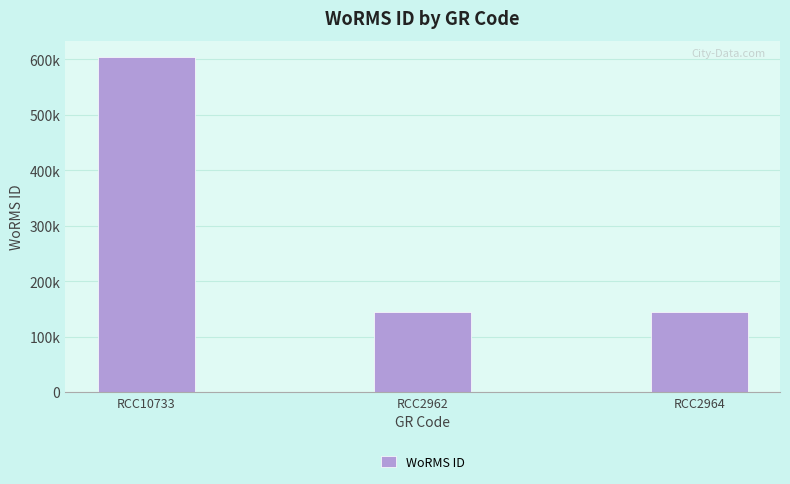

What is the average value?

297214